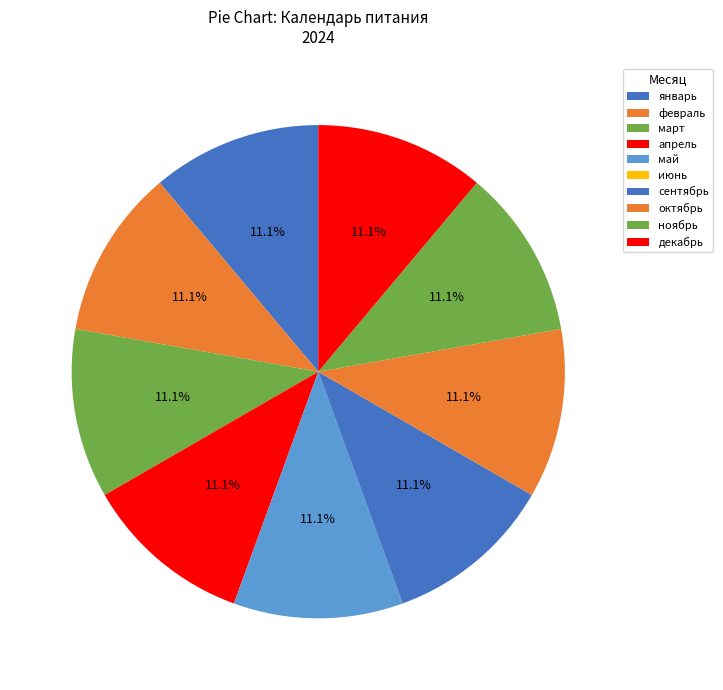

Does ноябрь represent more than half of the total?

No